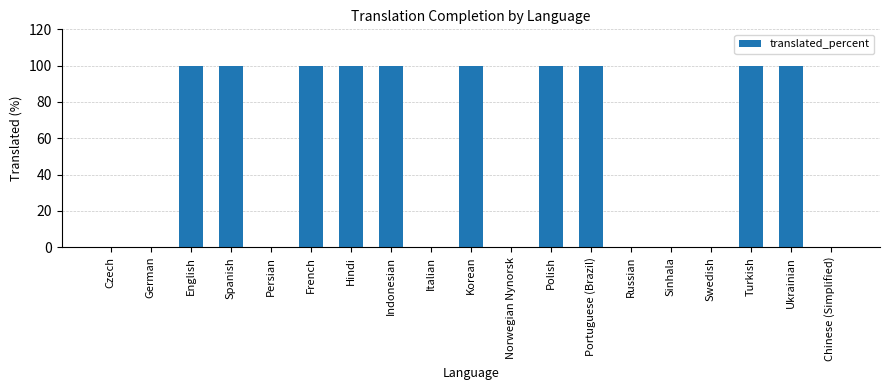

The chart shows a value of 42 at German. True or false?

False